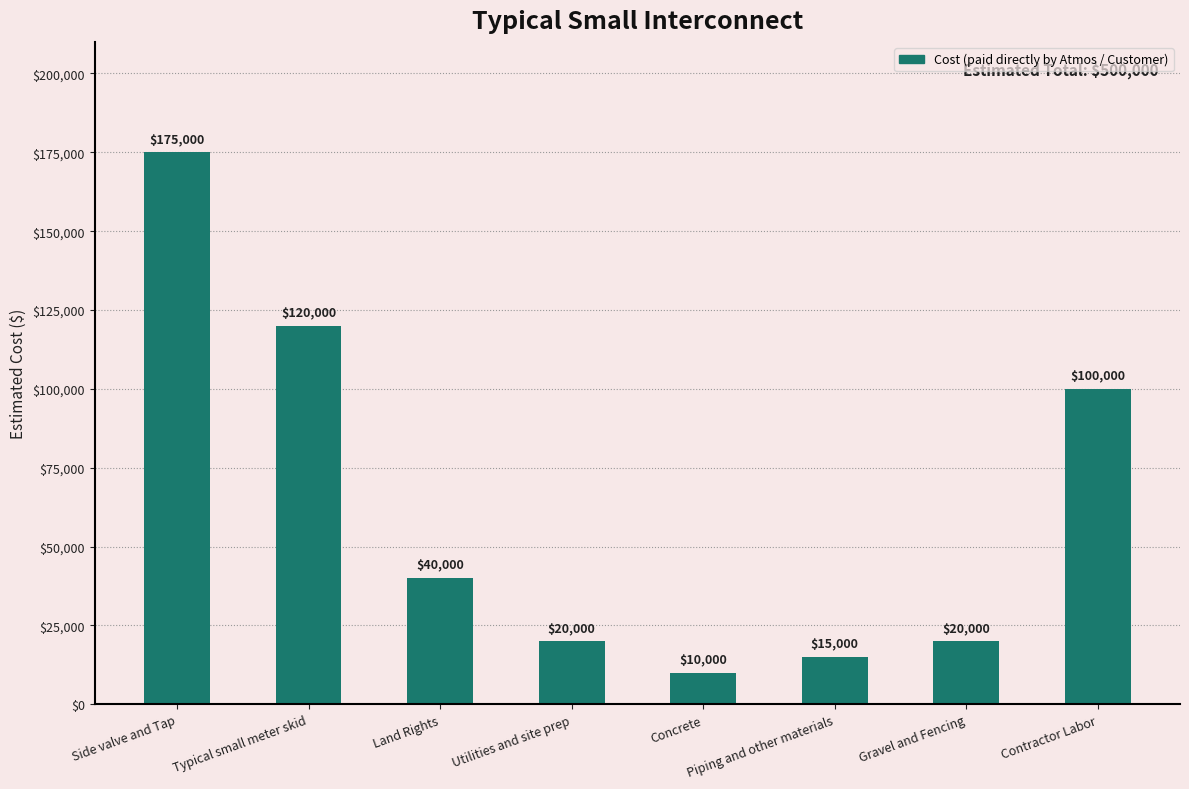

What value does the data have at Contractor Labor, to the nearest 50?

100000